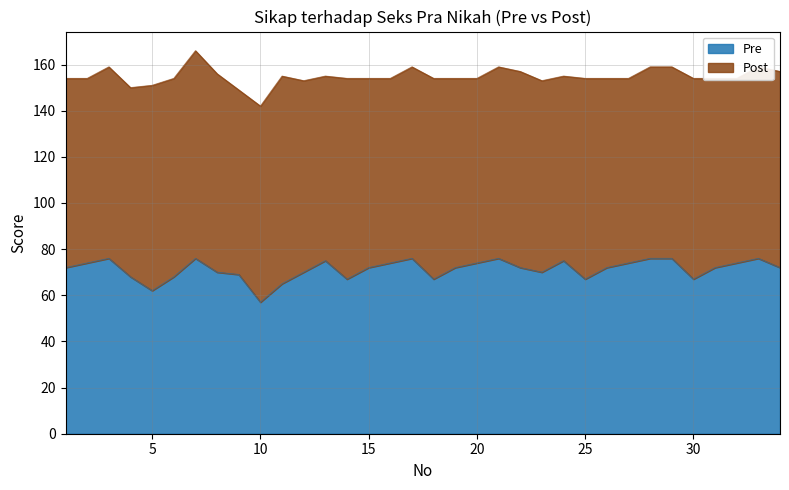

At which category does the data reach its first local valley?

5